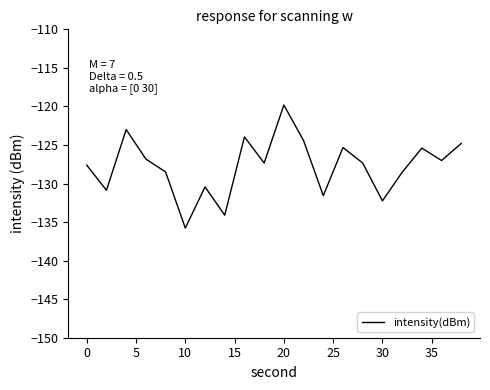

What is the maximum value shown in the chart?

-119.8